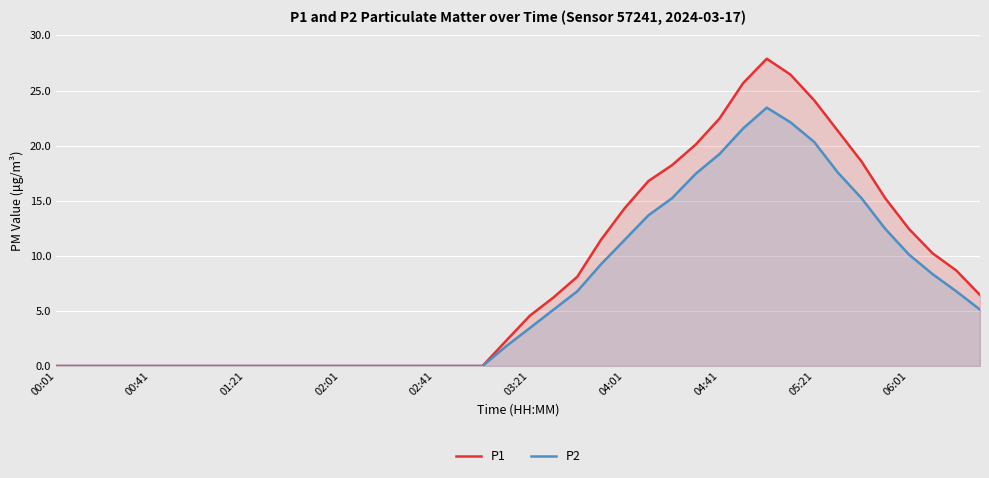

True or false: P1 has more than 2 points higher than both neighbors.

False